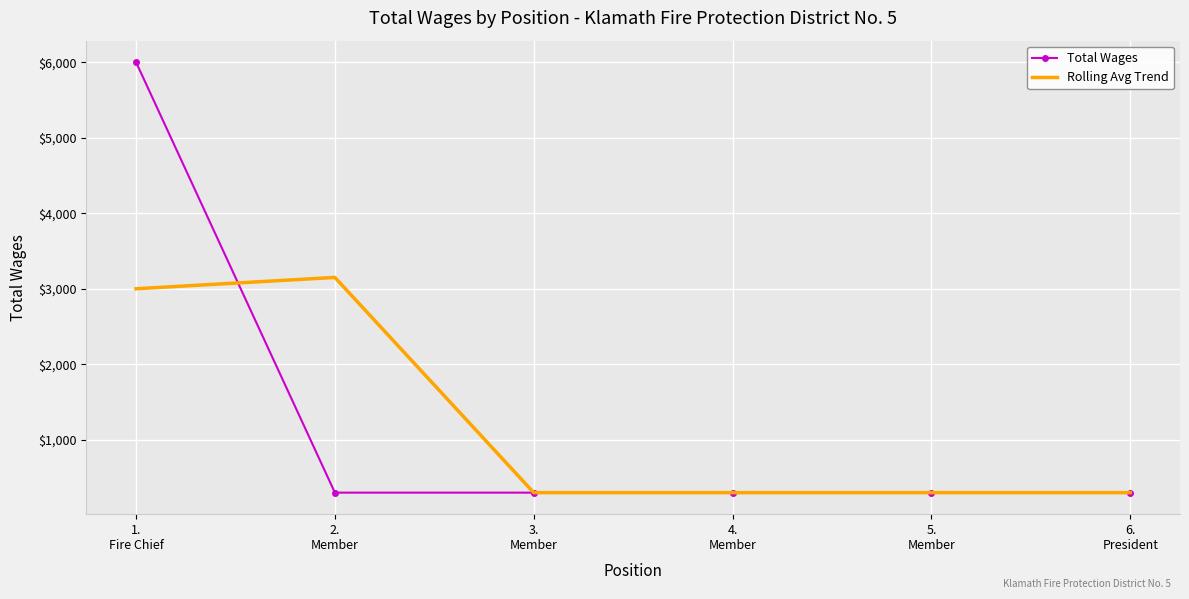

True or false: Rolling Avg Trend has a value of 493 at 4.
Member.

False